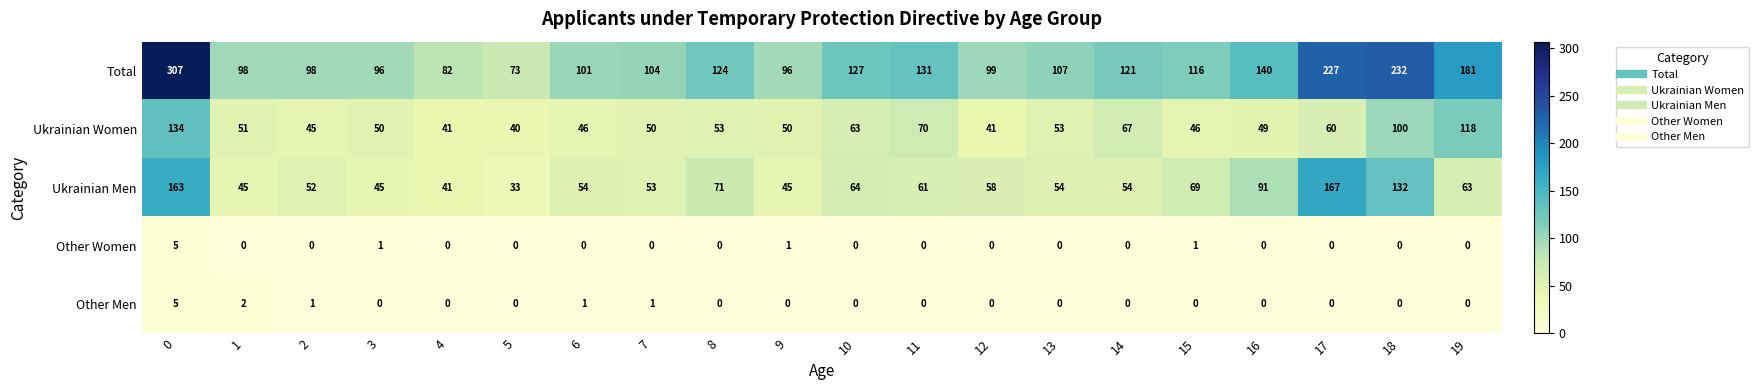

What is the approximate value of Ukrainian Men at 6, to the nearest 50?

50